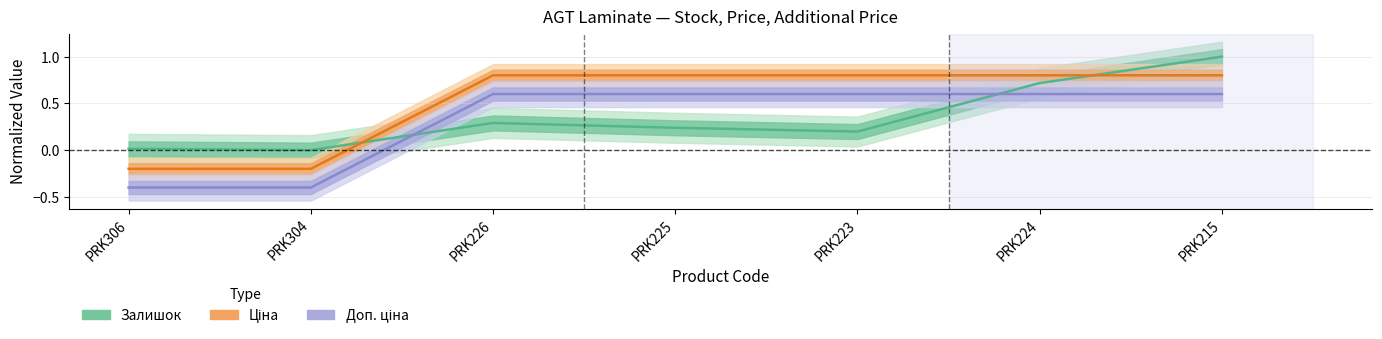

Reading left to right, transcribe all the data shown in this chart.

Залишок: PRK306=0.0	PRK304=0.0	PRK226=0.3	PRK225=0.2	PRK223=0.2	PRK224=0.7	PRK215=1.0
Ціна: PRK306=-0.2	PRK304=-0.2	PRK226=0.8	PRK225=0.8	PRK223=0.8	PRK224=0.8	PRK215=0.8
Доп. ціна: PRK306=-0.4	PRK304=-0.4	PRK226=0.6	PRK225=0.6	PRK223=0.6	PRK224=0.6	PRK215=0.6